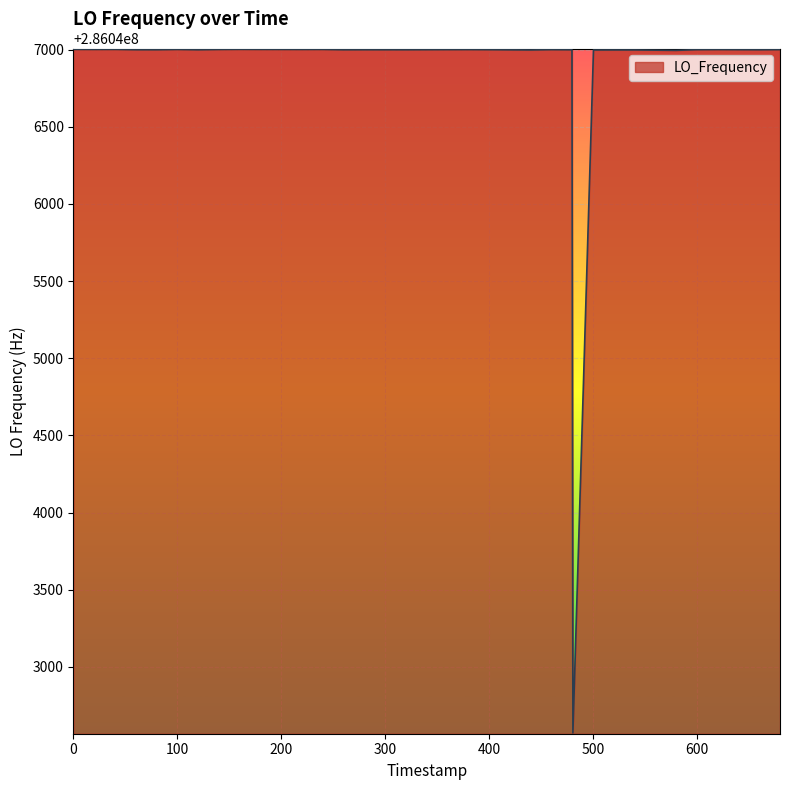

What is the smallest value displayed?

286042571.0